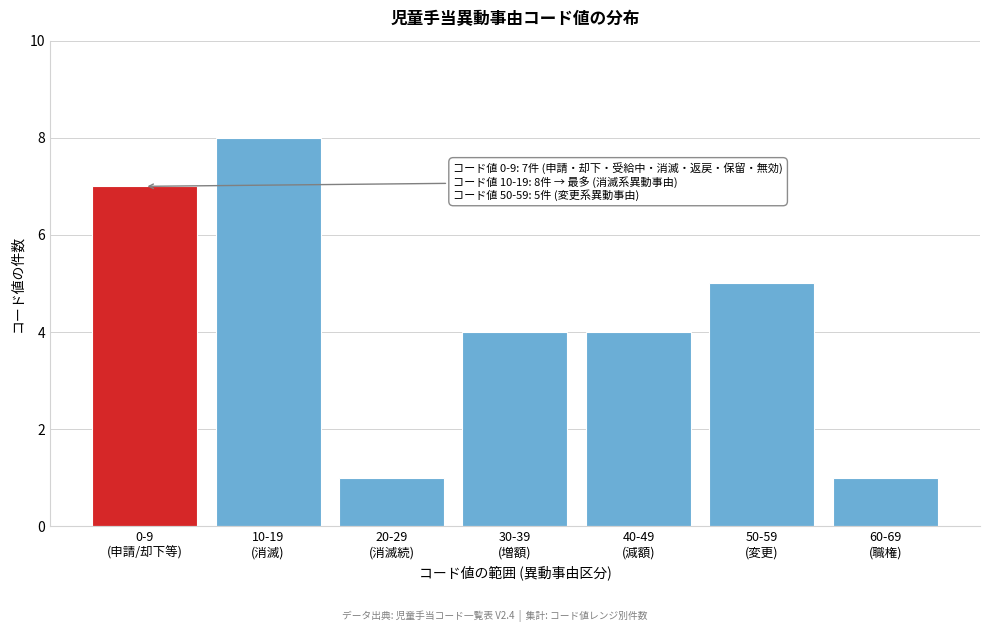

Reading right to left, transcribe all the data shown in this chart.

1	5	4	4	1	8	7